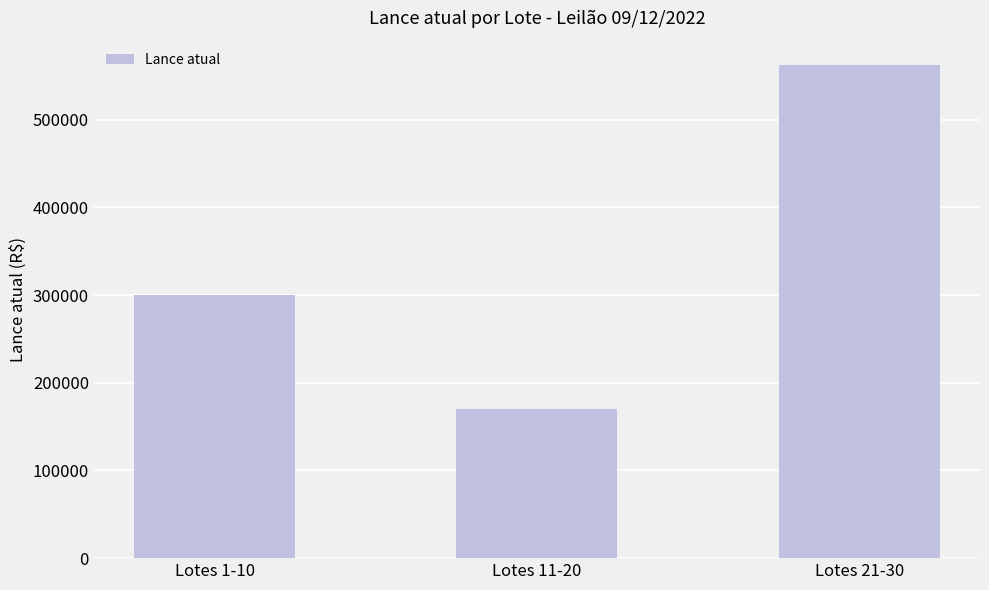

Reading left to right, extract all data points from this chart.

300252	170012	562000